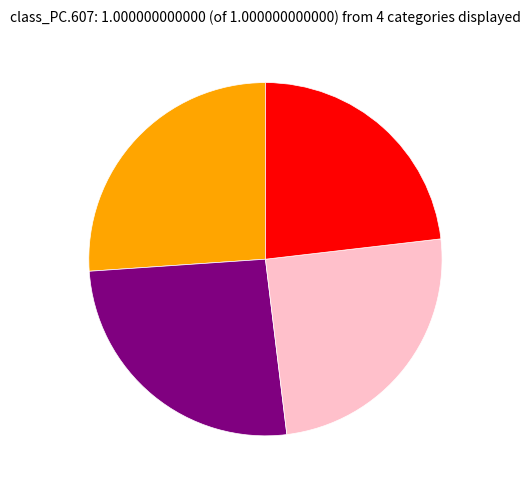

Does any single category account for the majority?

No